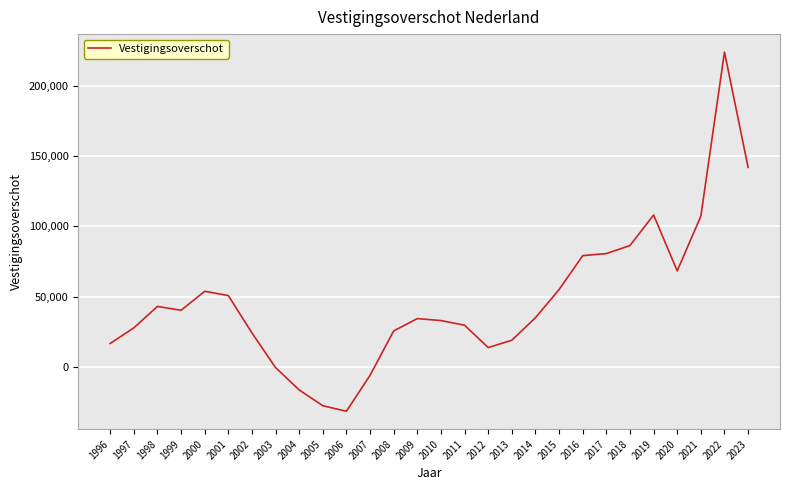

Where is the first local maximum?

1998